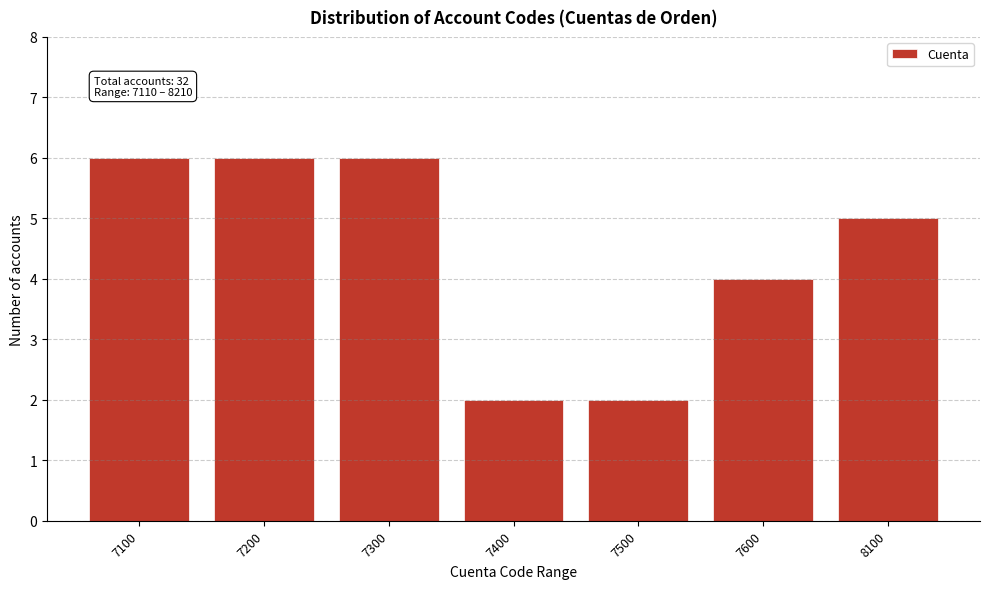

Reading left to right, extract all data points from this chart.

7100=6	7200=6	7300=6	7400=2	7500=2	7600=4	8100=5